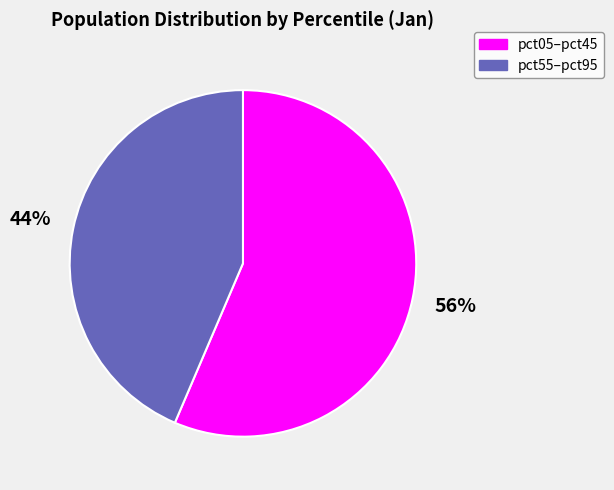

Does pct05–pct45 represent more than half of the total?

Yes